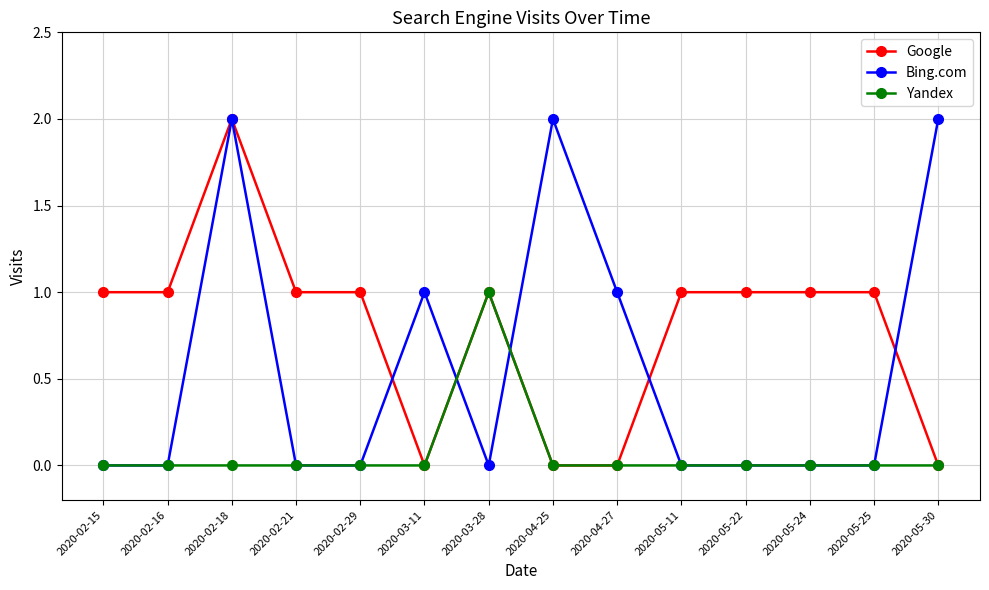

Between 2020-02-21 and 2020-05-30, which series saw the biggest shift?

Bing.com